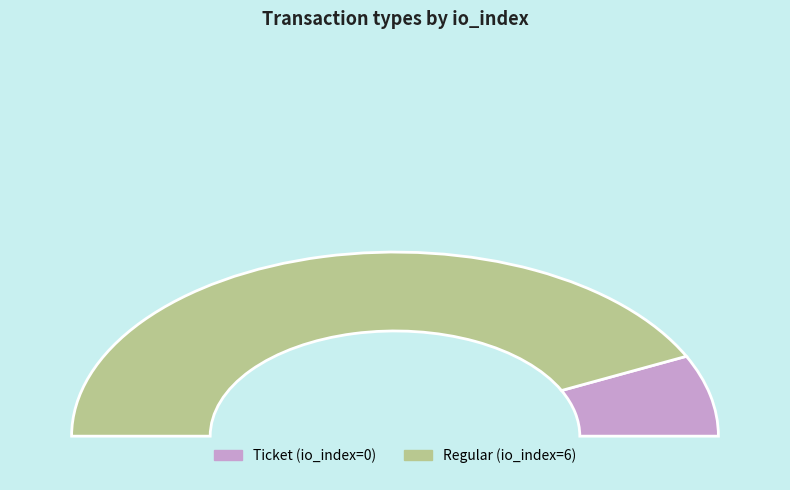

What is the largest slice in the pie chart?

Regular